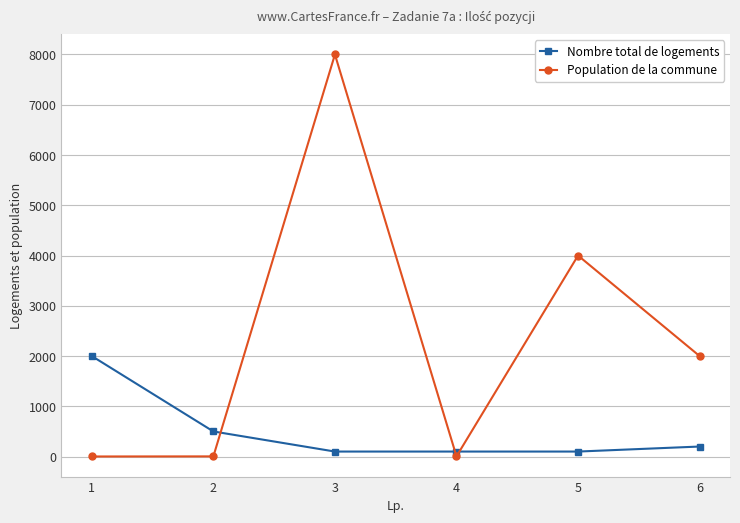

Between 2 and 5, which series saw the biggest shift?

Population de la commune